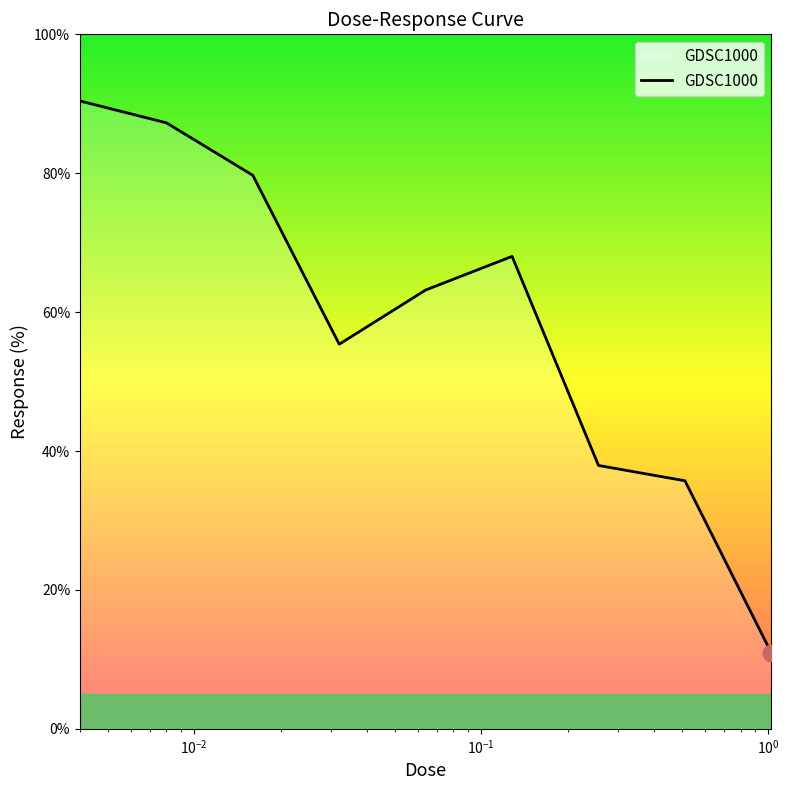

Does the chart display data point markers on the line(s)?

No